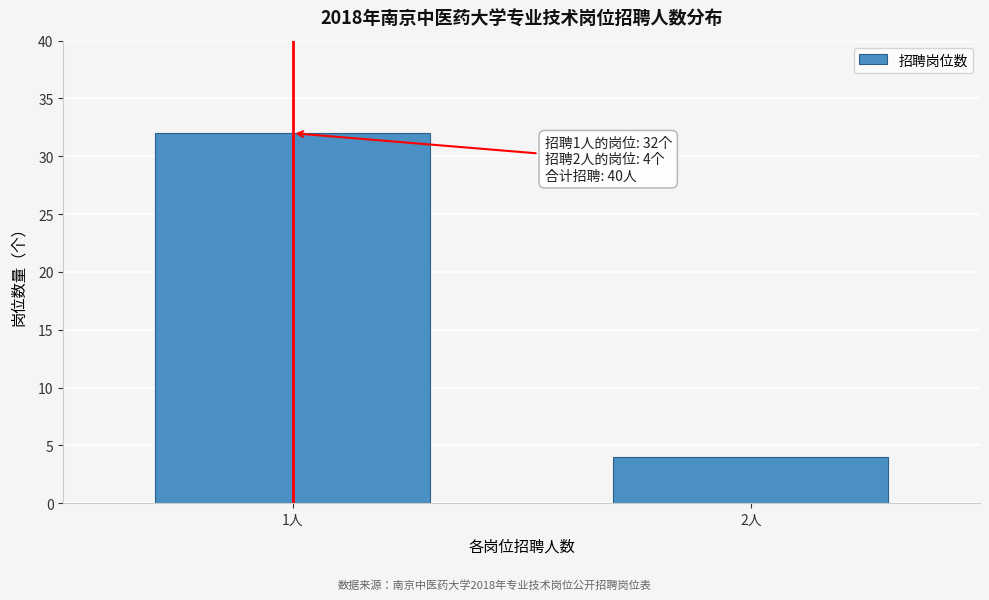

Reading left to right, transcribe all the data shown in this chart.

1人=32	2人=4